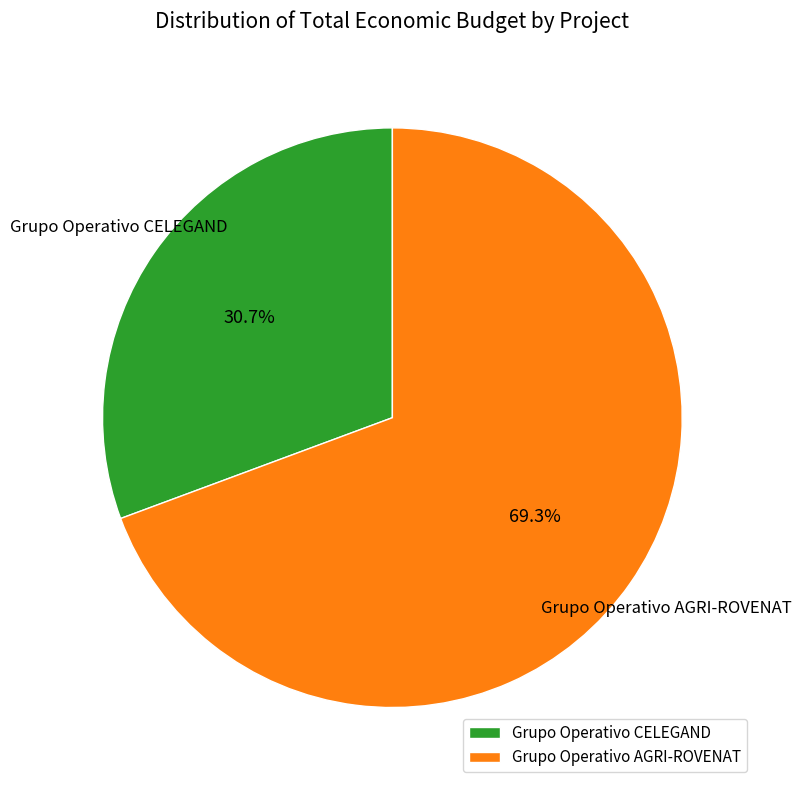

How many slices are in this pie chart?

2